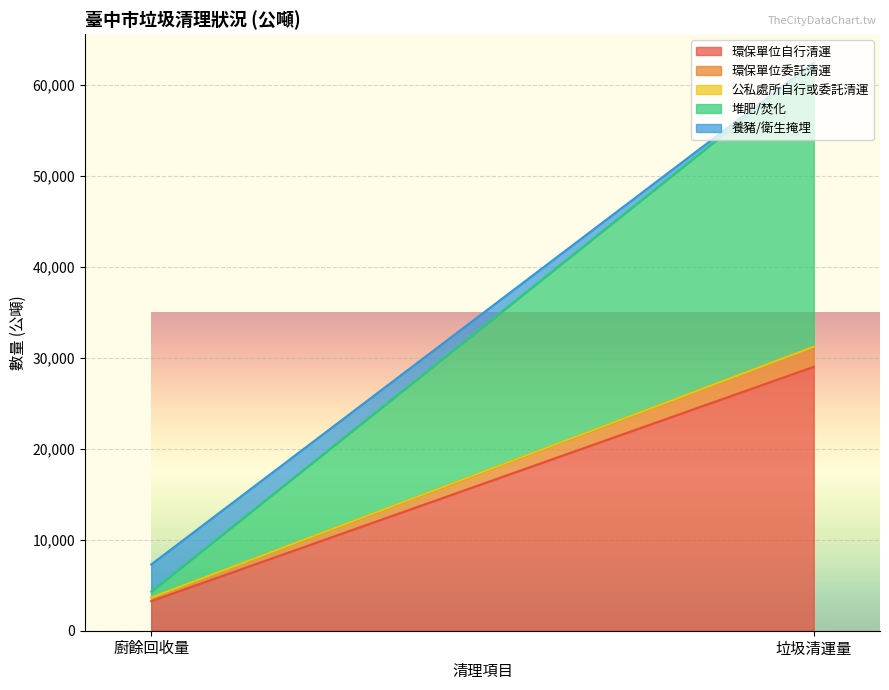

Is the value of 養豬/衛生掩埋 at 廚餘回收量 greater than the value of 堆肥/焚化 at 廚餘回收量?

Yes